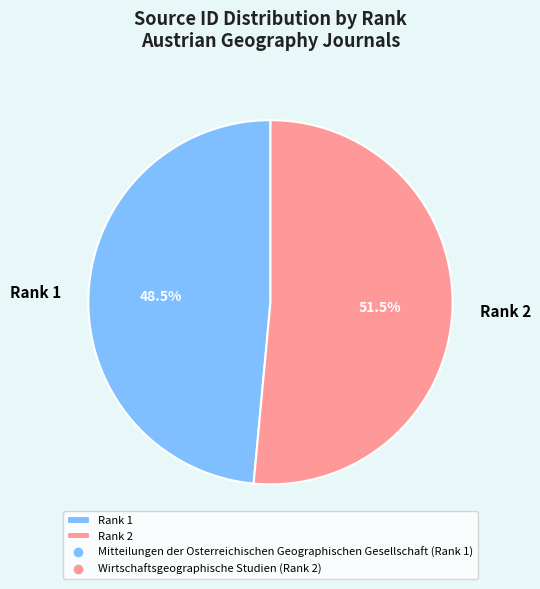

Does Rank 1 represent more than half of the total?

No